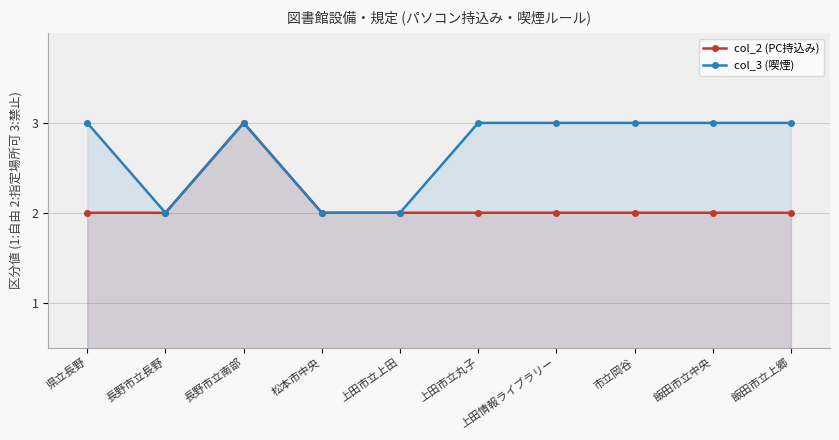

True or false: col_2 (PC持込み) and col_3 (喫煙) cross at least once.

False